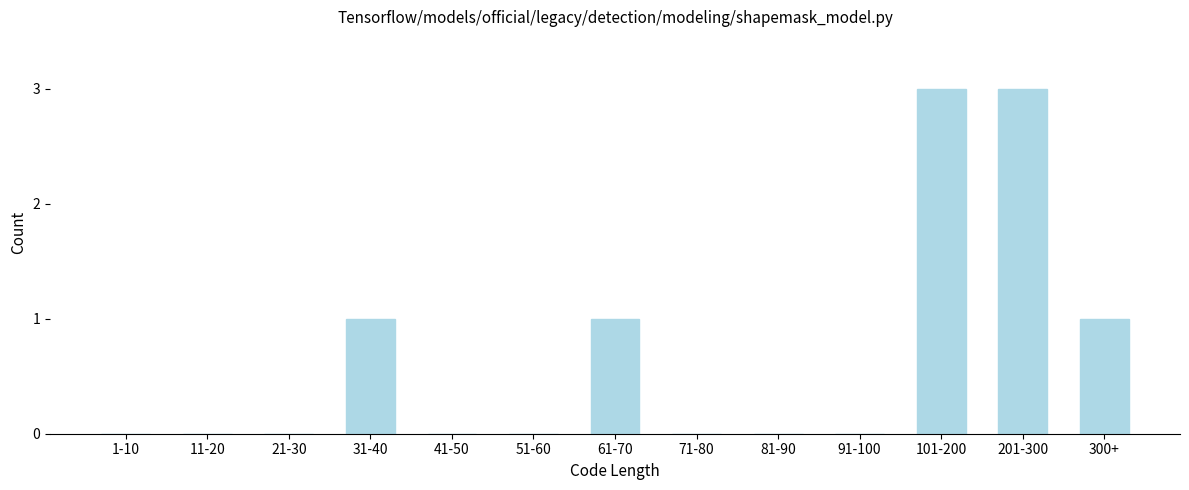

Reading left to right, list all the values displayed in this chart.

1-10=0	11-20=0	21-30=0	31-40=1	41-50=0	51-60=0	61-70=1	71-80=0	81-90=0	91-100=0	101-200=3	201-300=3	300+=1